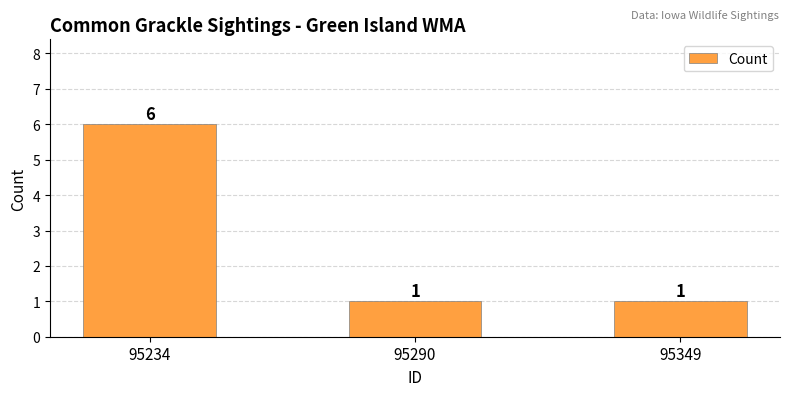

Reading left to right, extract all data points from this chart.

95234=6	95290=1	95349=1